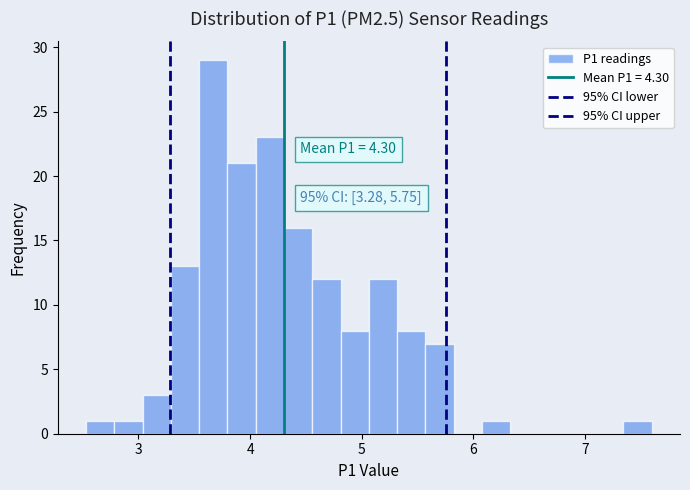

Around what value on the x-axis is the tallest bar? Give the approximate position of its centre, as read against the axis.

3.7